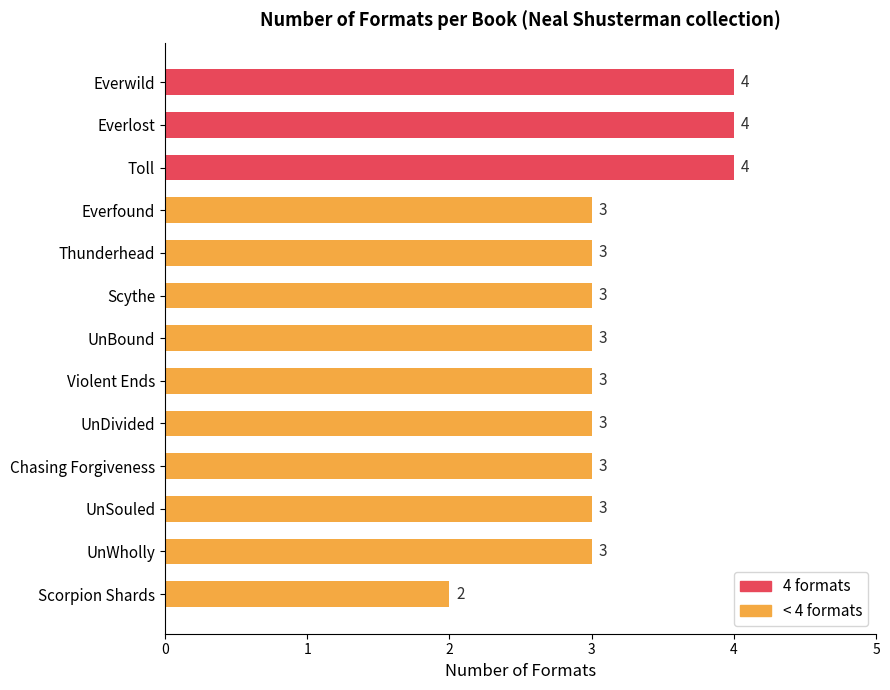

What is the sum of all values?

41